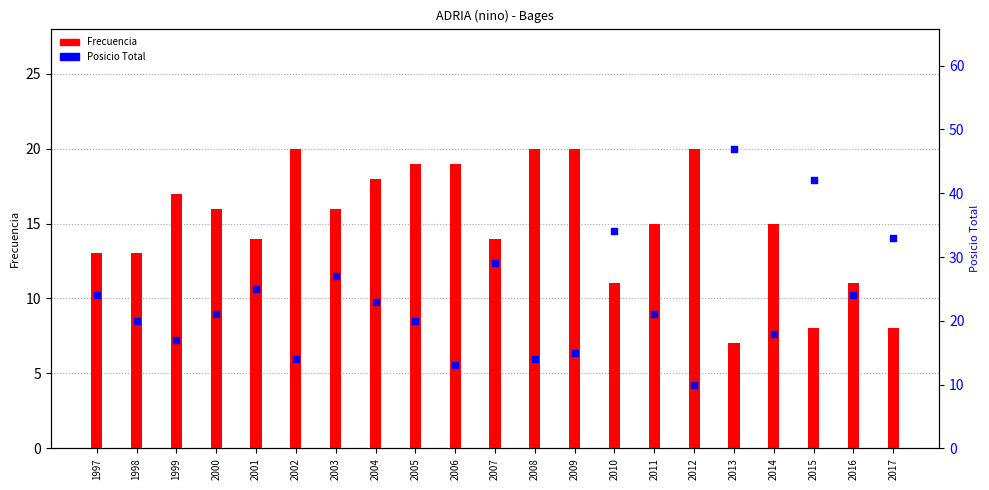

At how many categories does at least one series exceed 35?

2